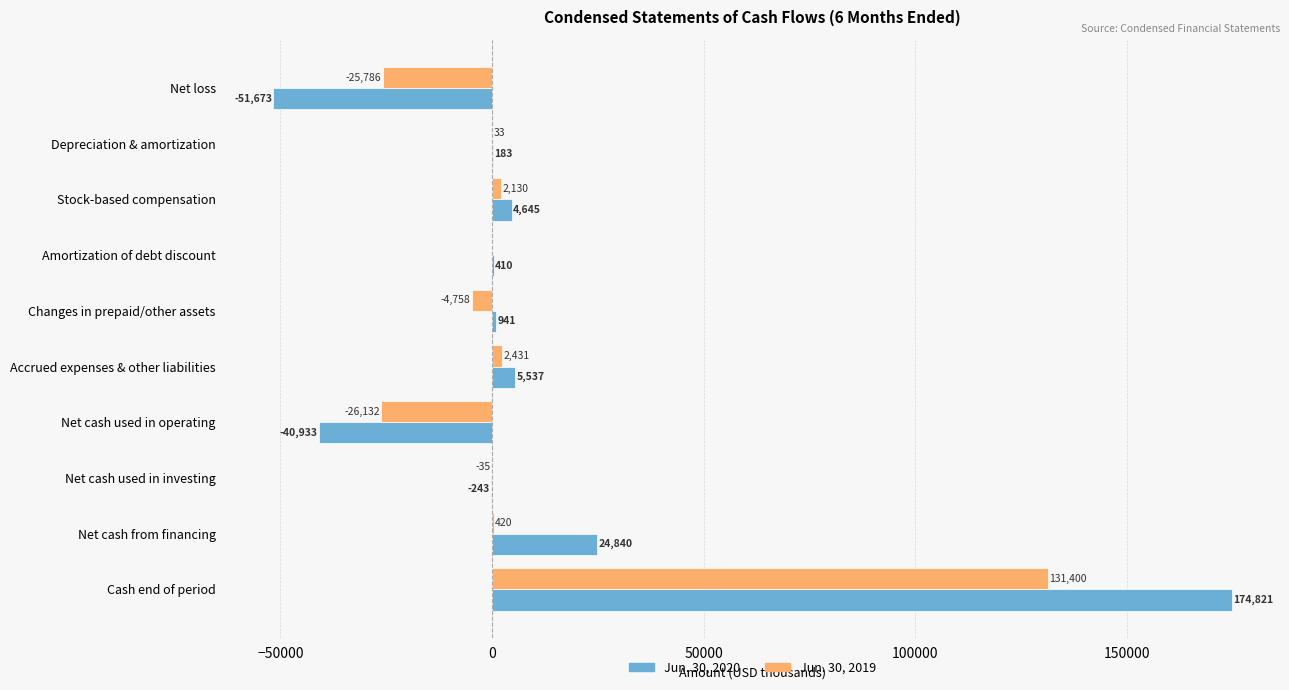

At which category is the sum across all series the highest?

Cash end of period